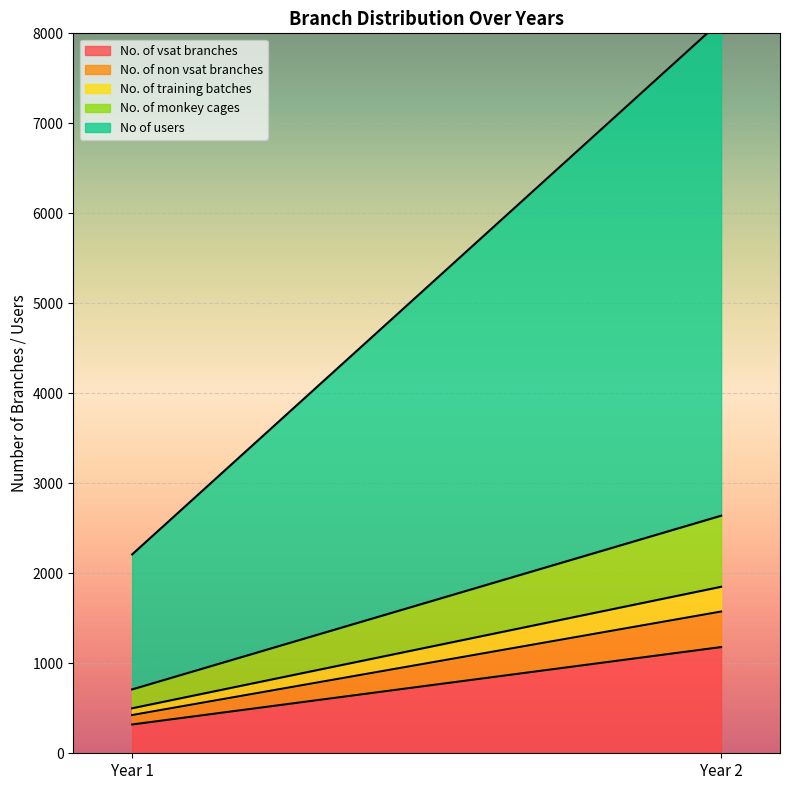

Reading right to left, list all the values displayed in this chart.

No. of vsat branches: 1180	320
No. of non vsat branches: 395	105
No. of training batches: 275	75
No. of monkey cages: 790	210
No of users: 5500	1500